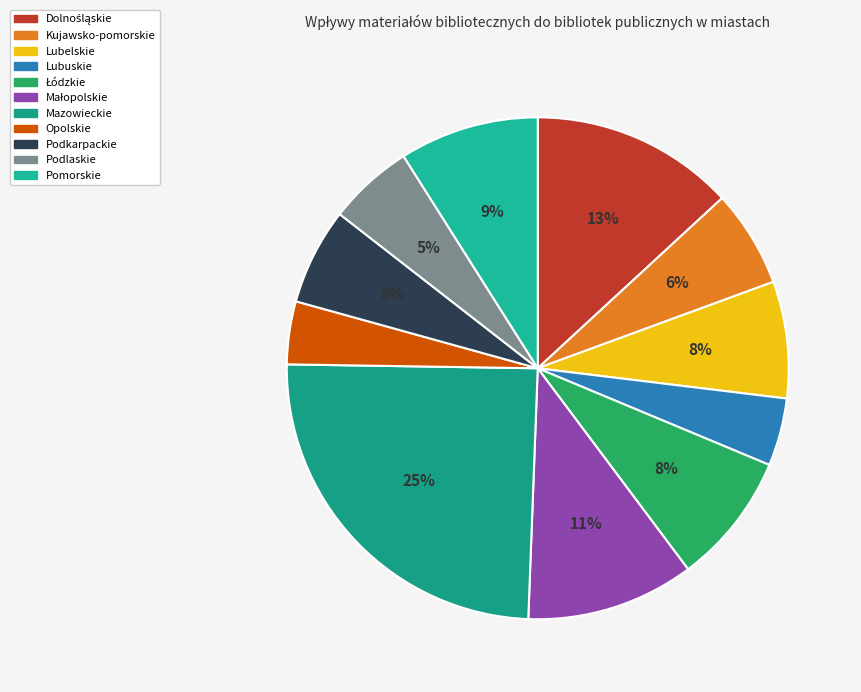

True or false: Mazowieckie accounts for 25% of the total.

True